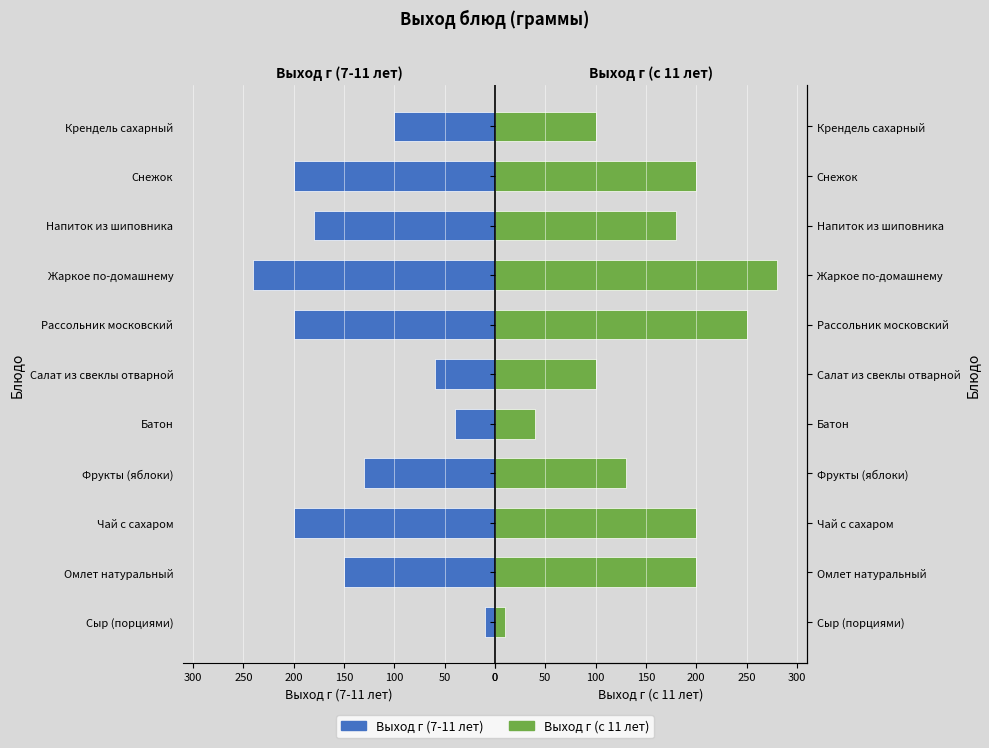

Reading left to right, extract all data points from this chart.

Выход г (7-11 лет): -10	-150	-200	-130	-40	-60	-200	-240	-180	-200	-100
Выход г (с 11 лет): 10	200	200	130	40	100	250	280	180	200	100